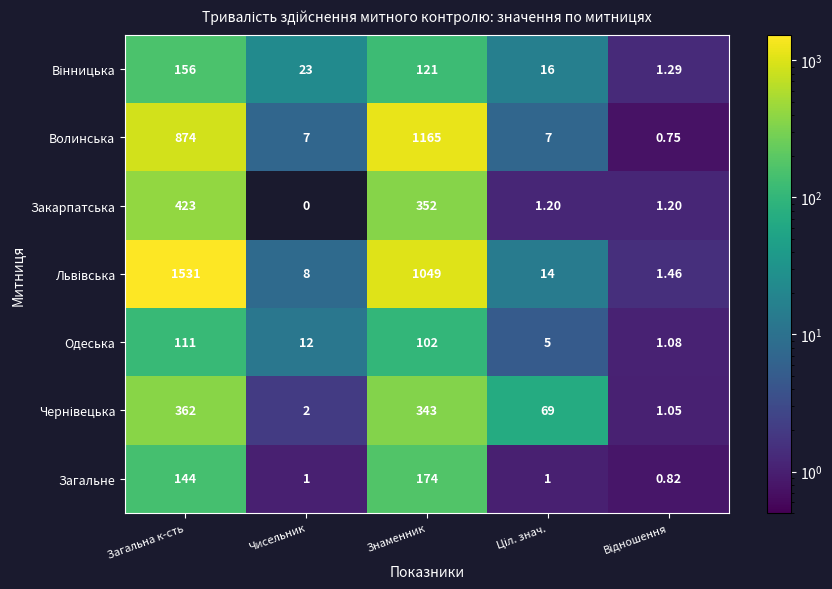

Where is Волинська nearest to the value 582?

Загальна к-сть